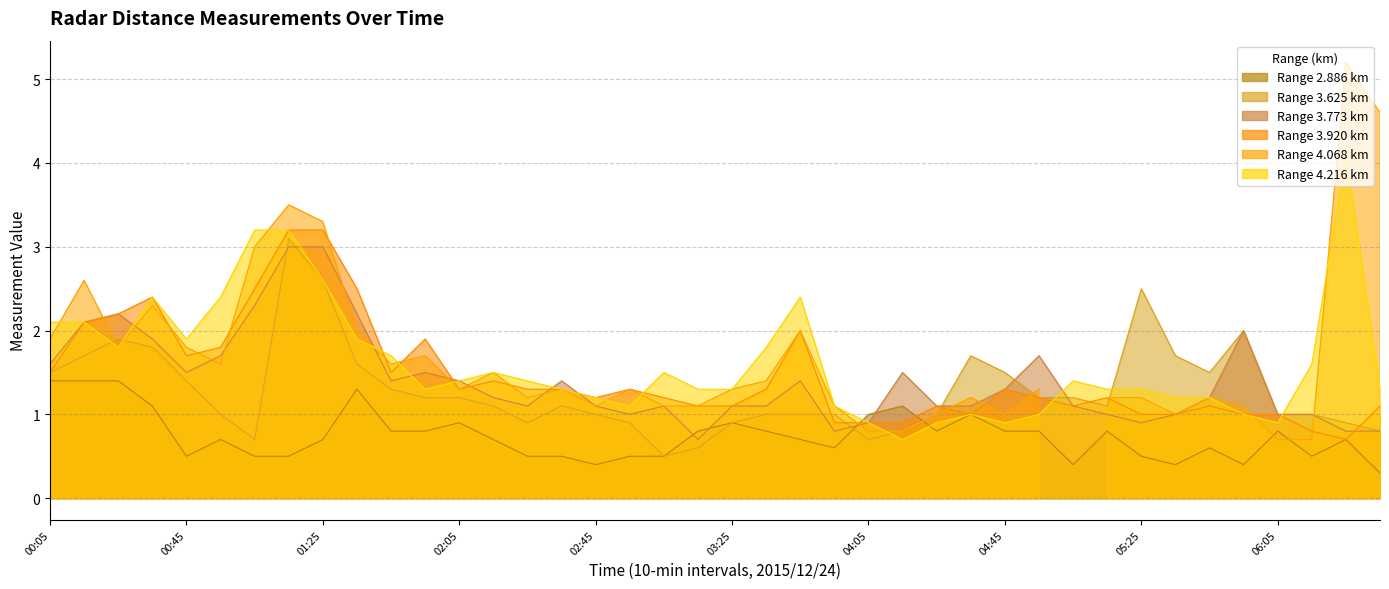

Where is the first local minimum for 3.773?

00:45